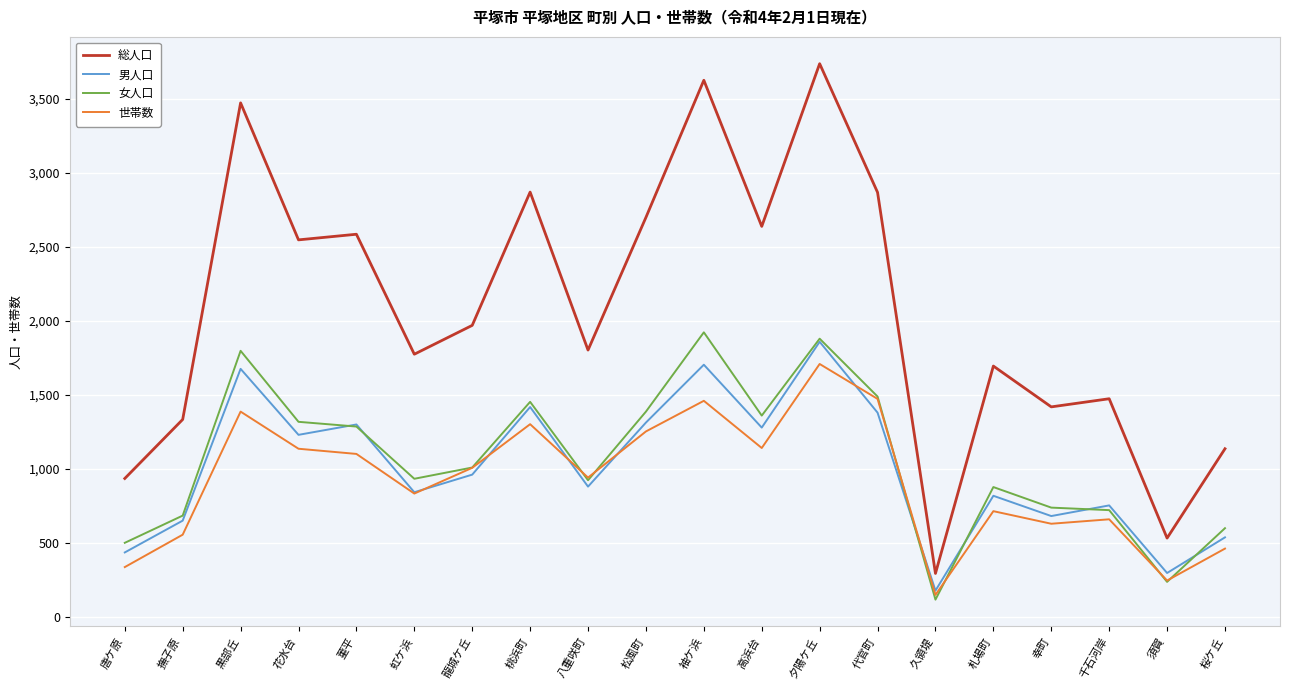

How many interior local peaks does the 男人口 series have?

7